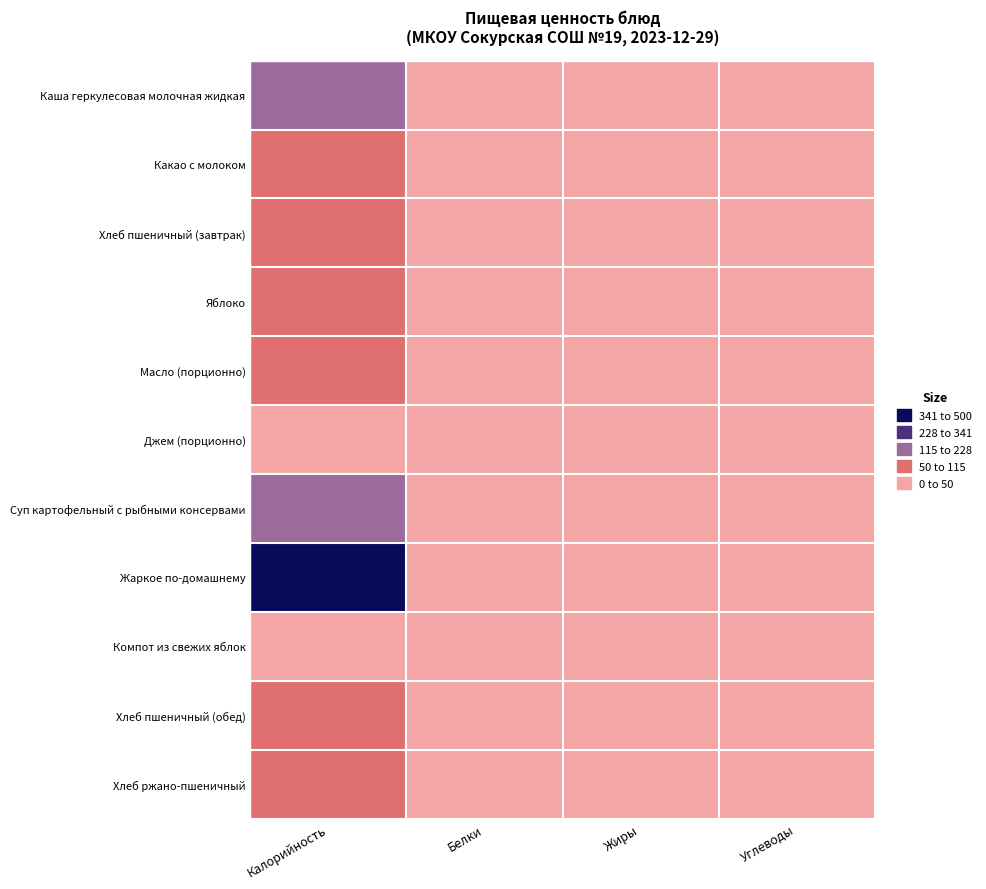

What is the spread (max minus min) of values at Калорийность?

400.0